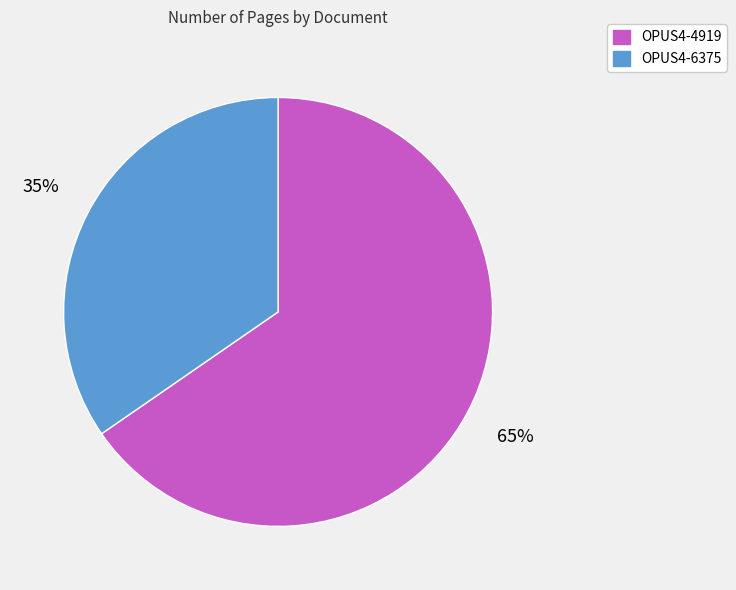

To the nearest percent, what is the combined percentage of OPUS4-4919 and OPUS4-6375?

100%